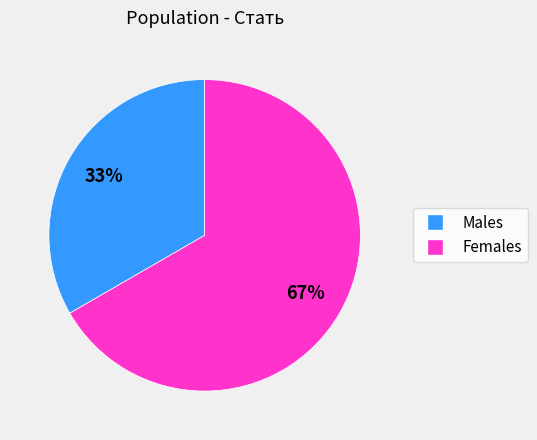

To the nearest percent, what is the average slice percentage?

50%